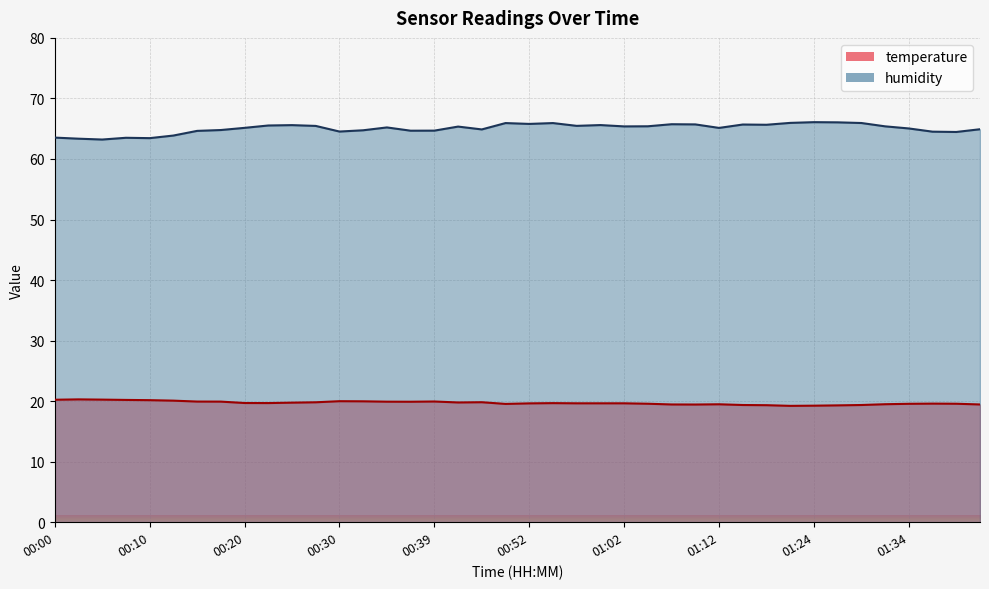

How many lines are shown in the chart?

2